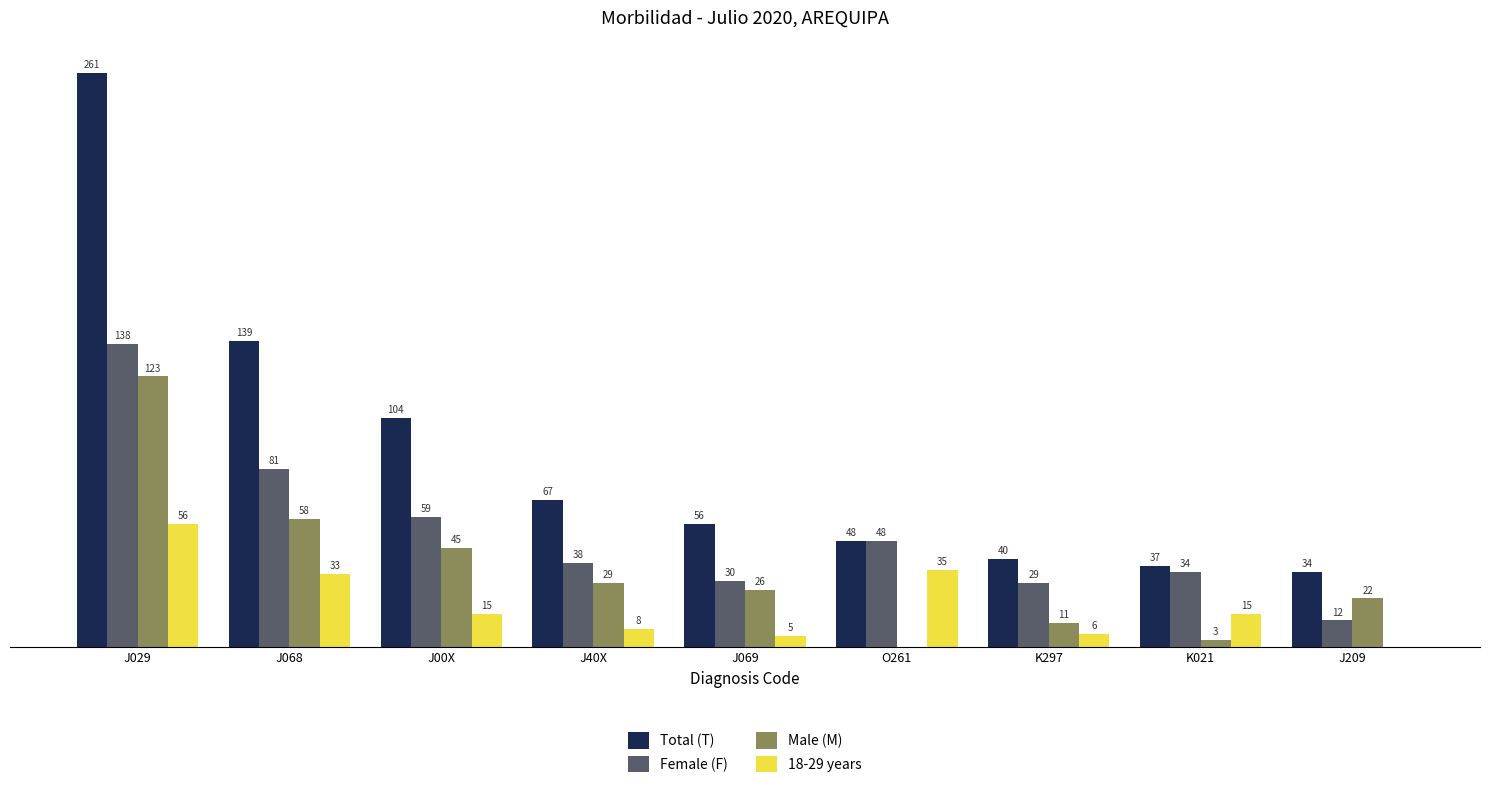

What are all the series names shown in the legend?

Total (T), Female (F), Male (M), 18-29 years